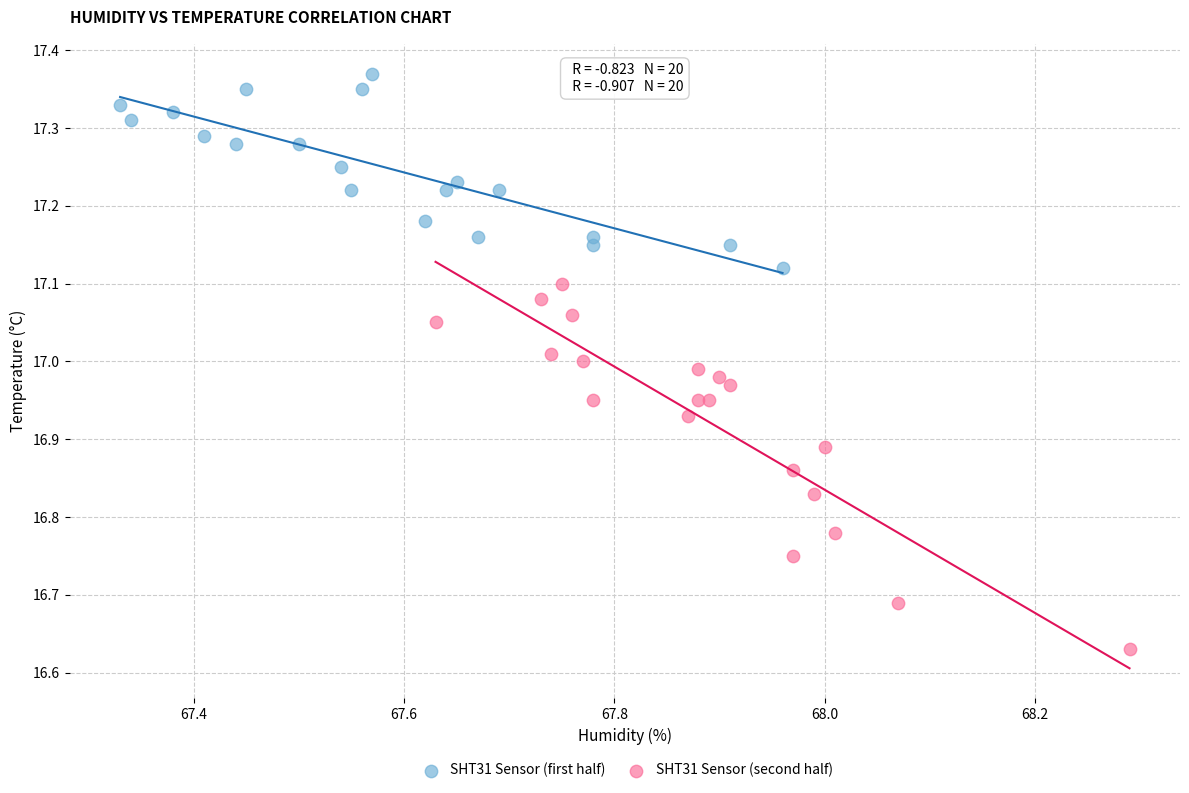

Which series has the widest spread of Y values?

SHT31 Sensor (second half)